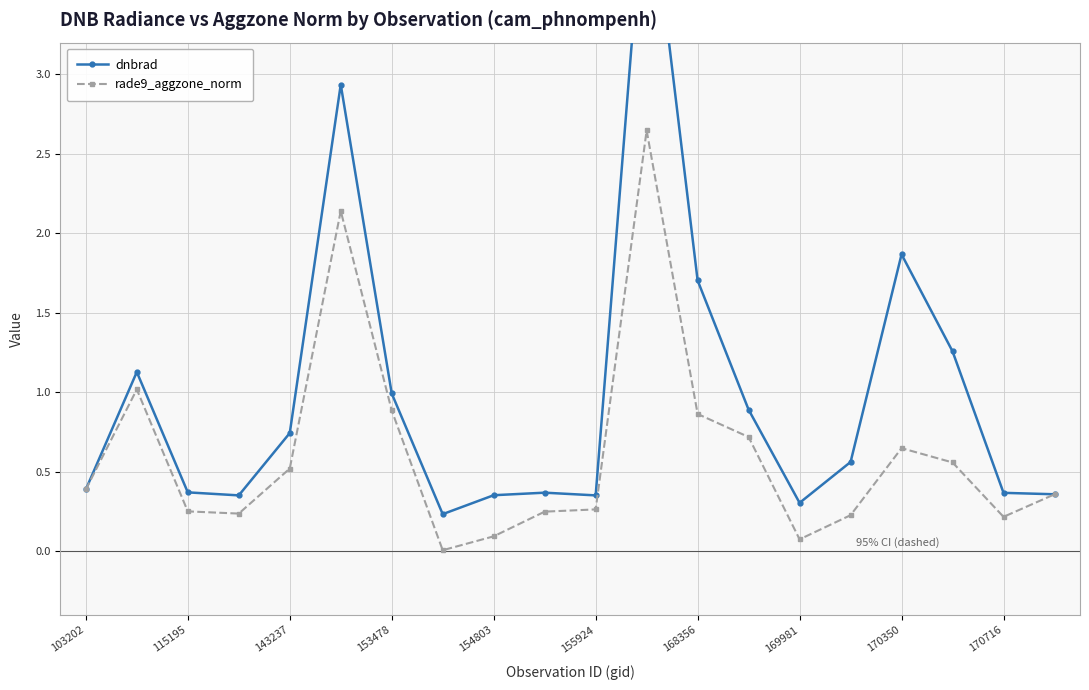

What is the sum of all rade9_aggzone_norm values?

12.4